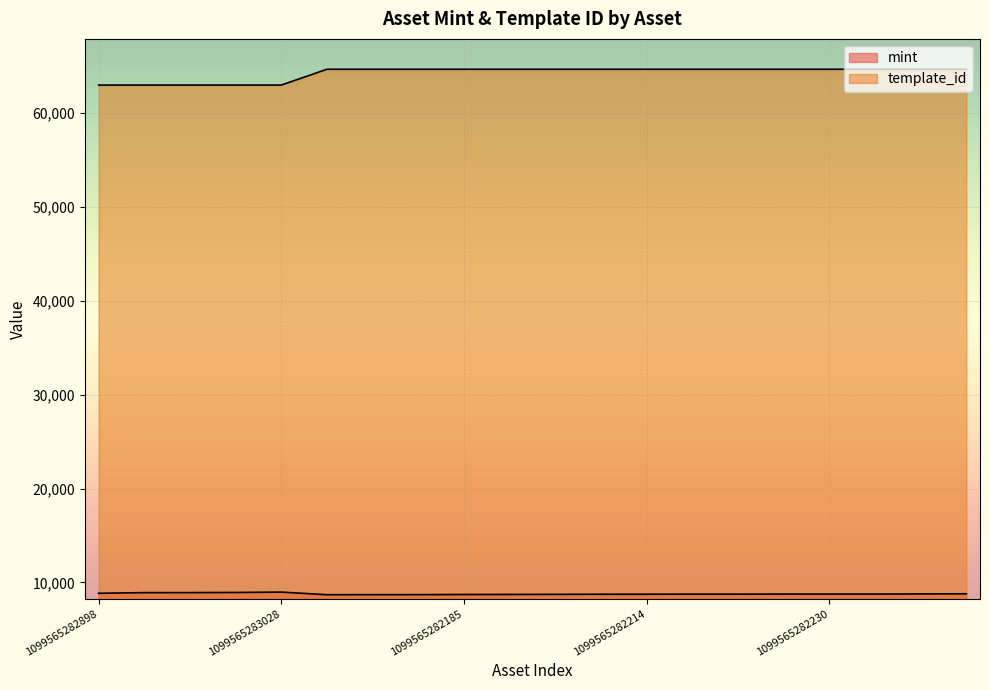

Is the value of mint at 1099565282166 greater than the value of template_id at 1099565282221?

No